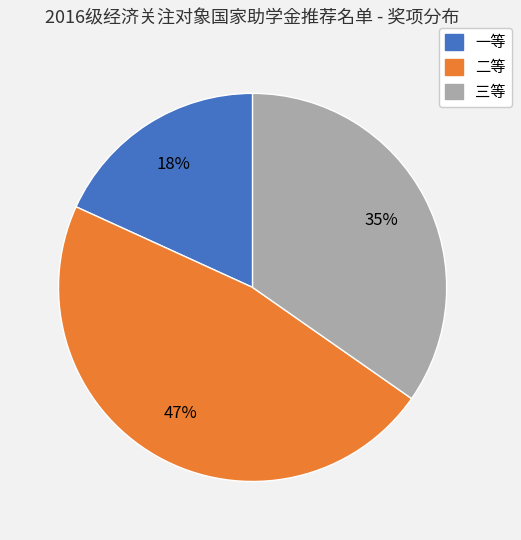

How many slices are in this pie chart?

3